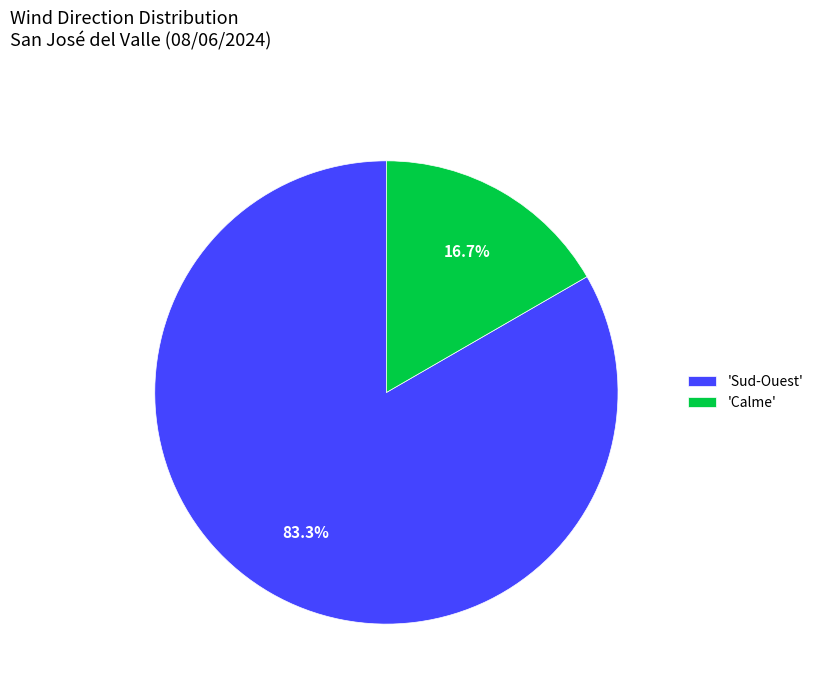

Rank the categories by value from highest to lowest.

'Sud-Ouest', 'Calme'